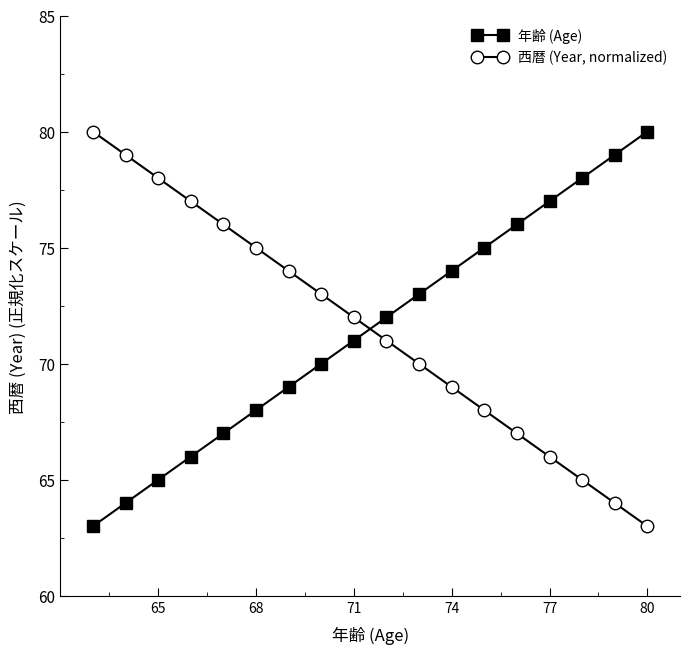

What is the sum of all 年齢 (Age) values?

1287